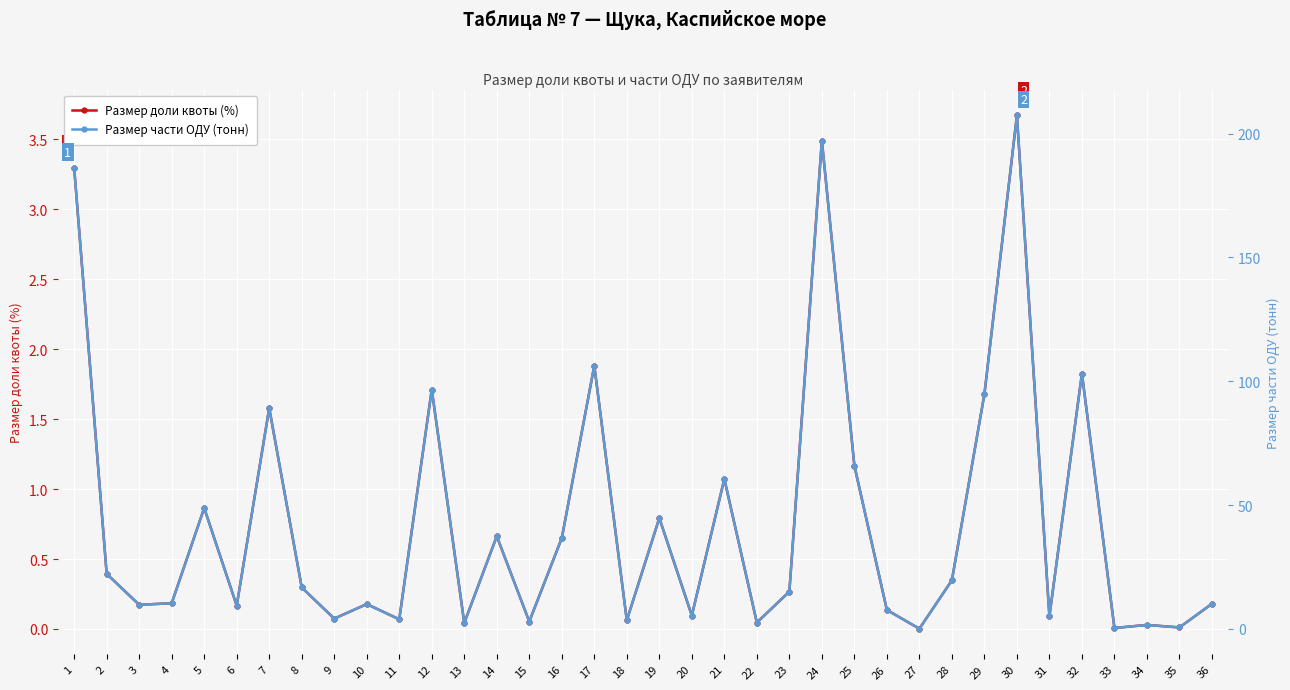

What value does the Размер доли квоты (%) series have at 8?

0.3